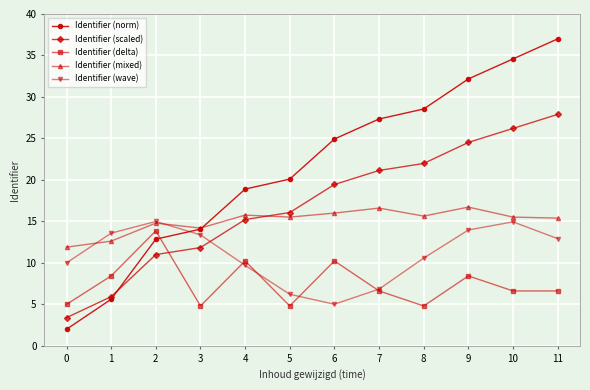

How many distinct data groups are displayed?

5